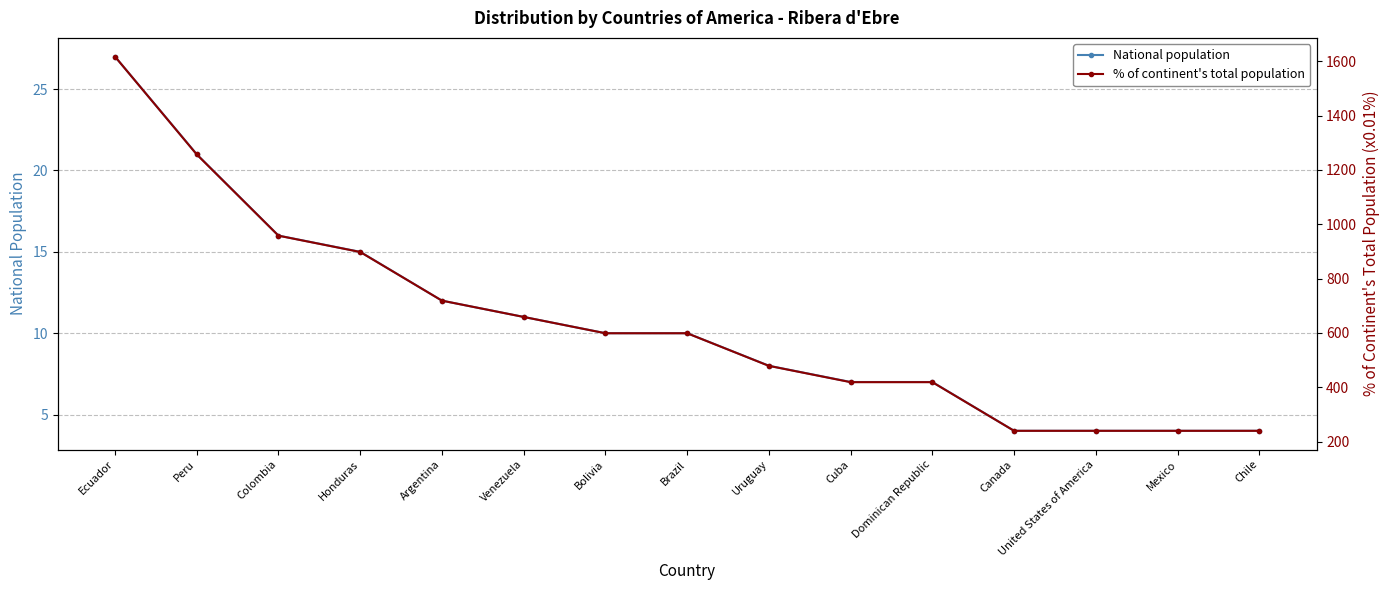

The National population series shows 26 at Colombia. True or false?

False